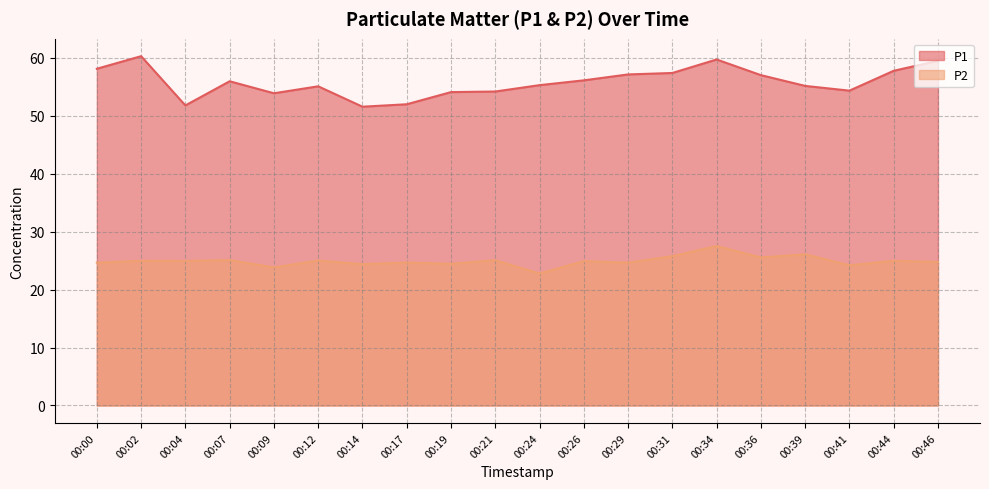

What is the value of the P2 point at the 7th from the left?

24.4